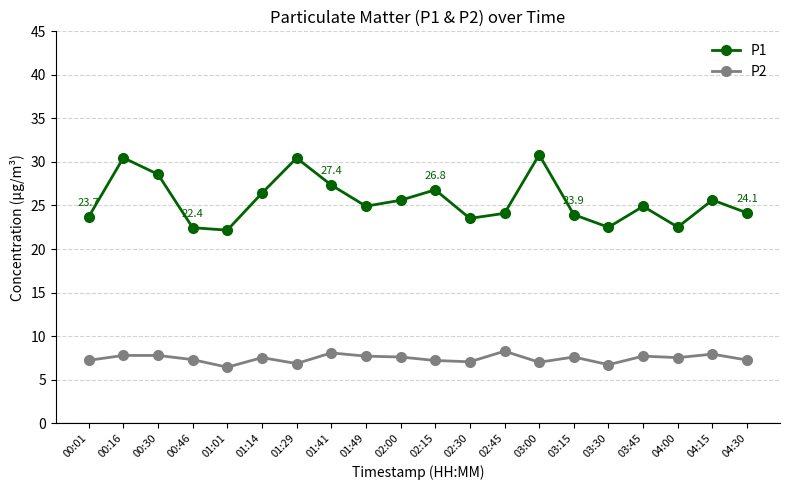

How many distinct data groups are displayed?

2